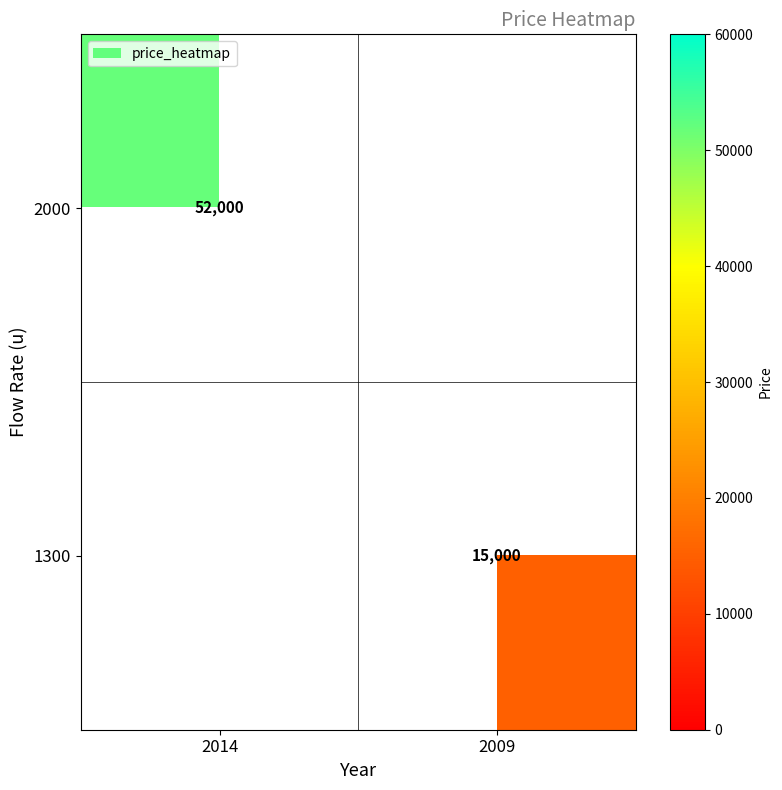

Is it true that 2000 equals 30378 at 2014?

False